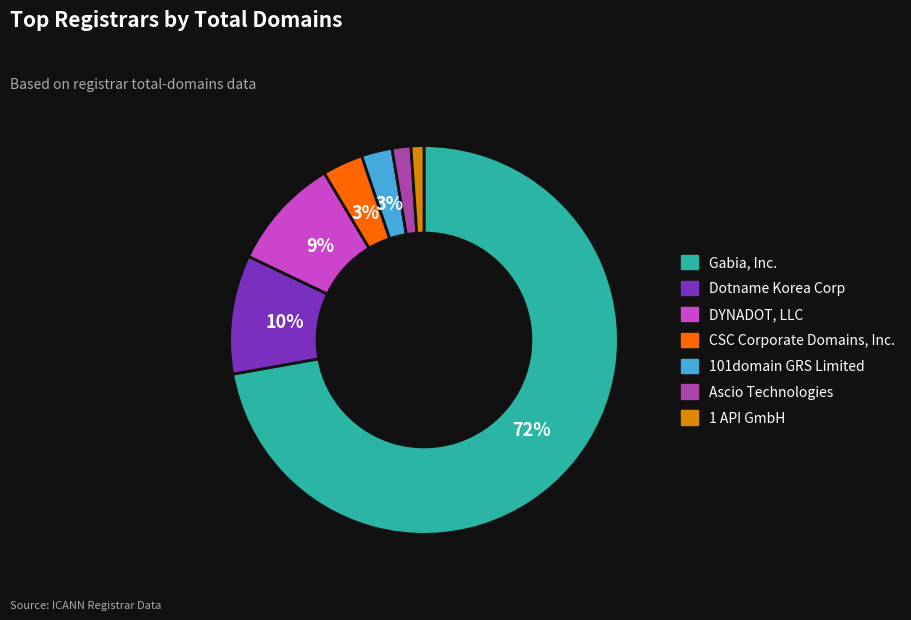

Combined, do Ascio Technologies and Dotname Korea Corp account for over 50%?

No